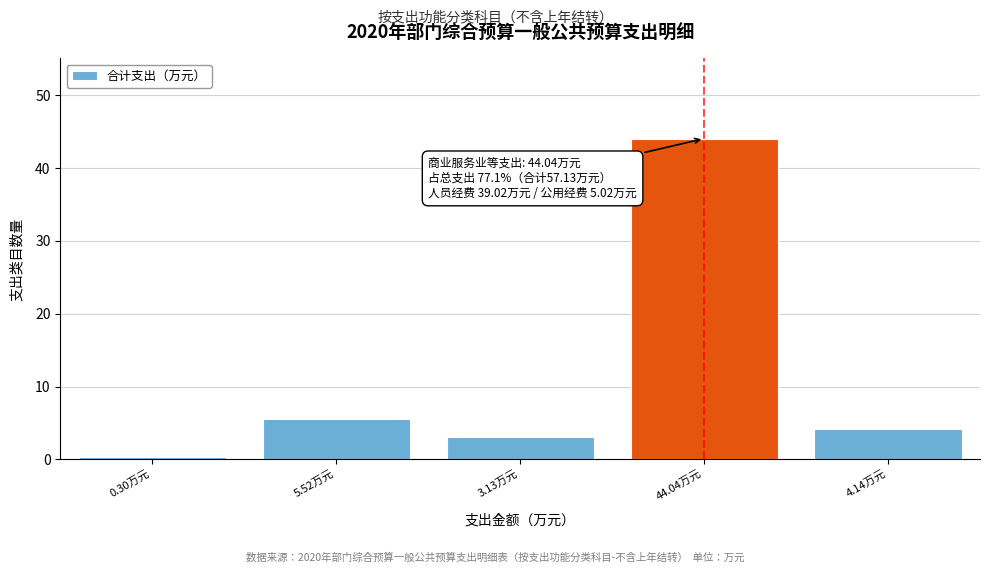

Reading left to right, transcribe all the data shown in this chart.

0.30万元=0.3	5.52万元=5.5	3.13万元=3.1	44.04万元=44.0	4.14万元=4.1